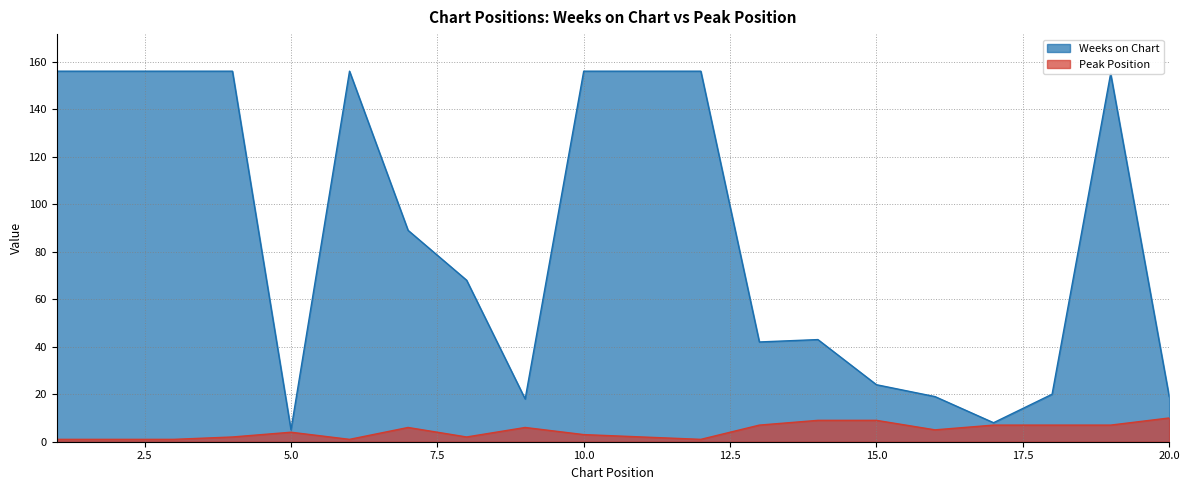

Count the number of data series in this chart.

2